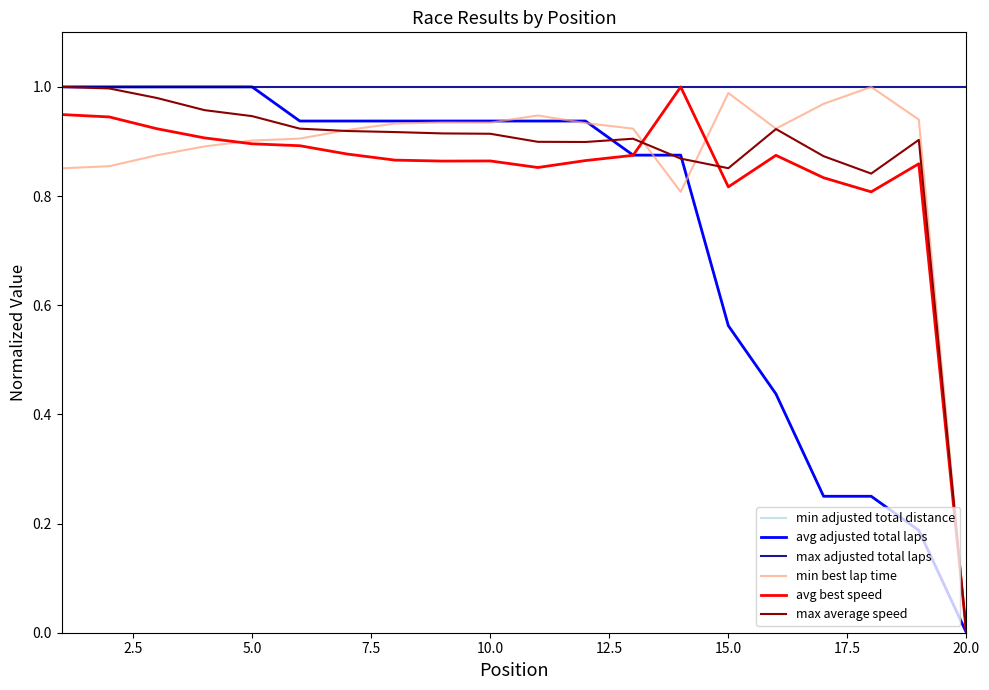

Is this an area chart (filled region under the line)?

No